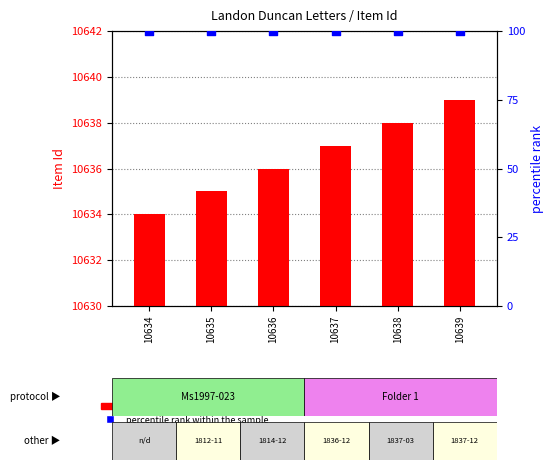

Which series has the widest spread of Y values?

count